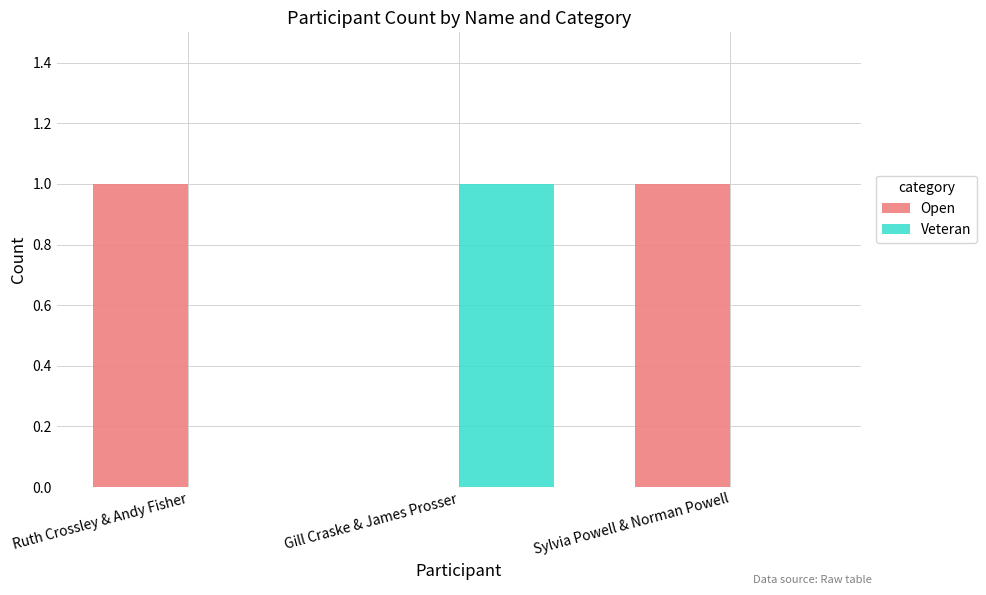

Reading right to left, what are all the values shown in this chart?

Open: Sylvia Powell & Norman Powell=1	Gill Craske & James Prosser=0	Ruth Crossley & Andy Fisher=1
Veteran: Sylvia Powell & Norman Powell=0	Gill Craske & James Prosser=1	Ruth Crossley & Andy Fisher=0